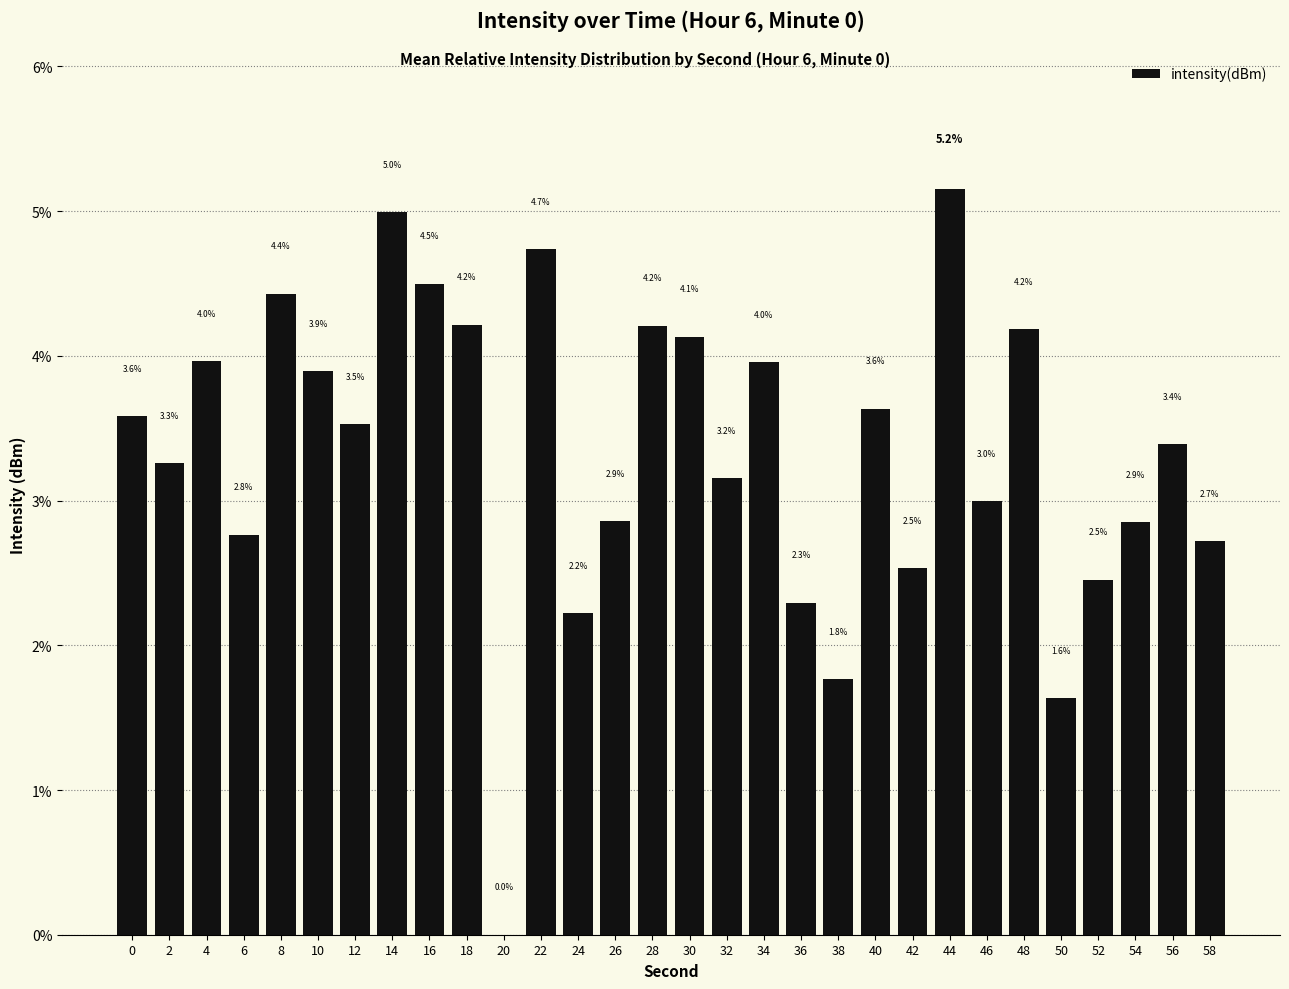

How many series are shown in this chart?

1